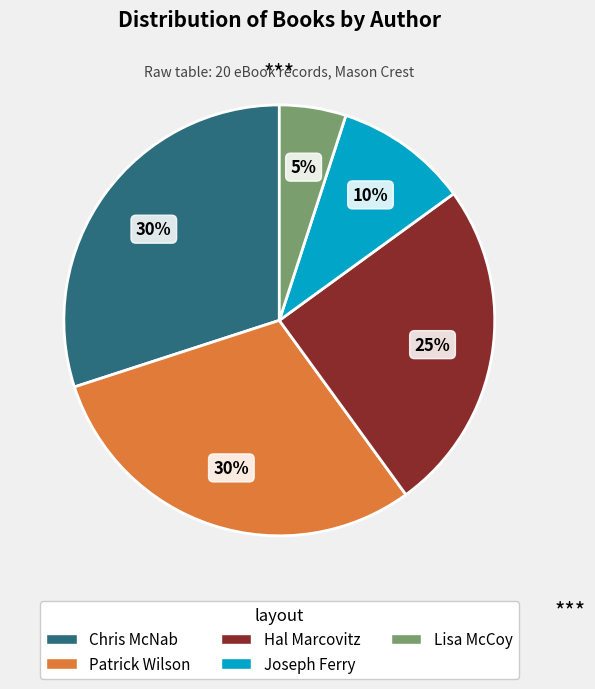

Is there any slice that represents more than half of the pie?

No